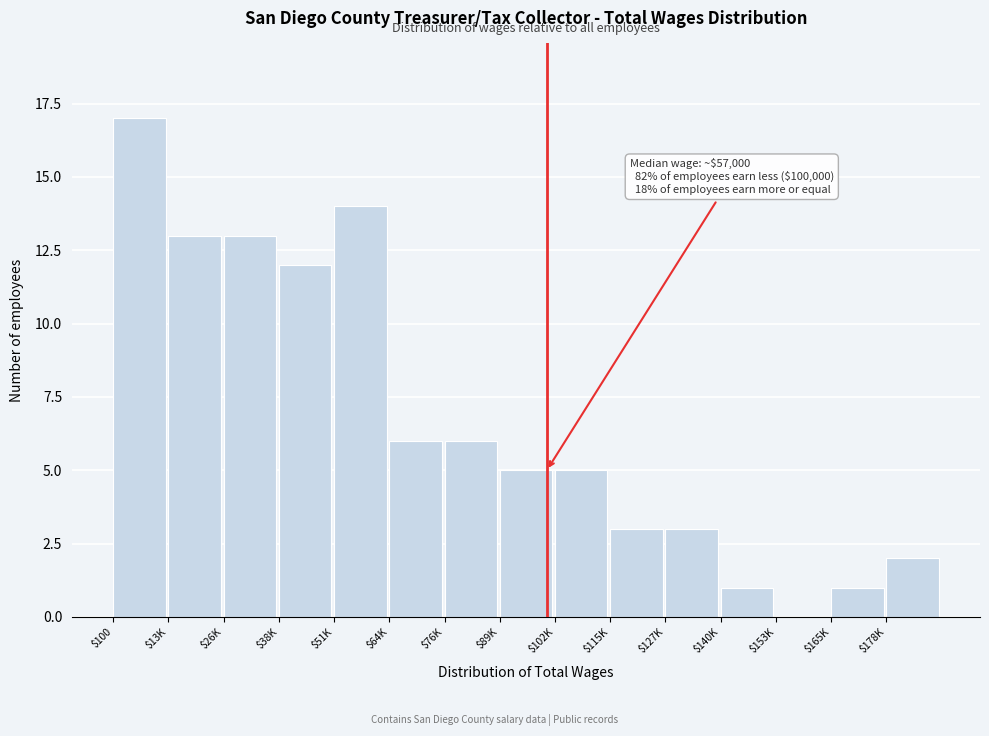

What is the sum of all values?

101